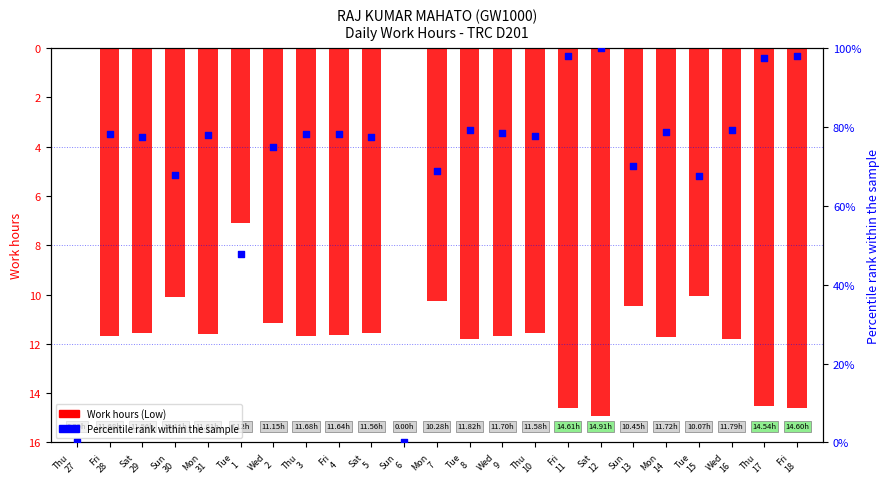

Which series has the widest spread of Y values?

% rank in sample